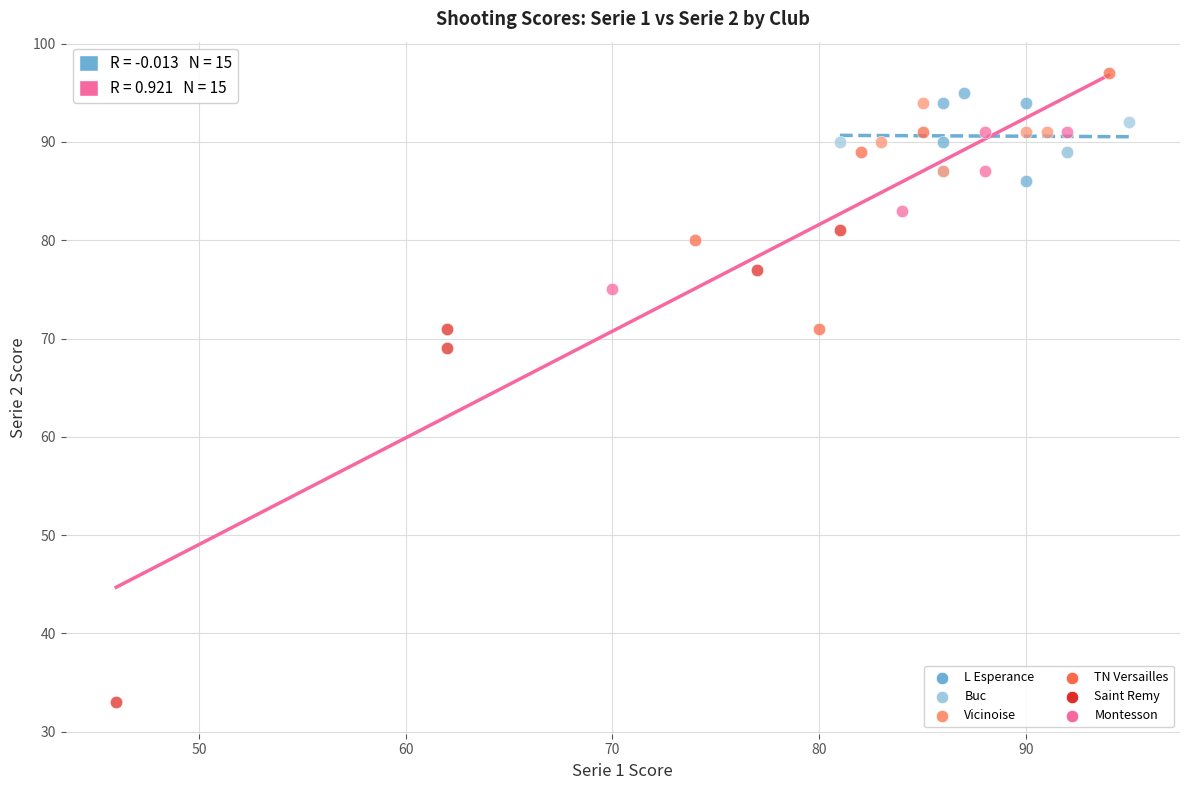

Which series has the largest Y range (max minus min)?

Saint Remy